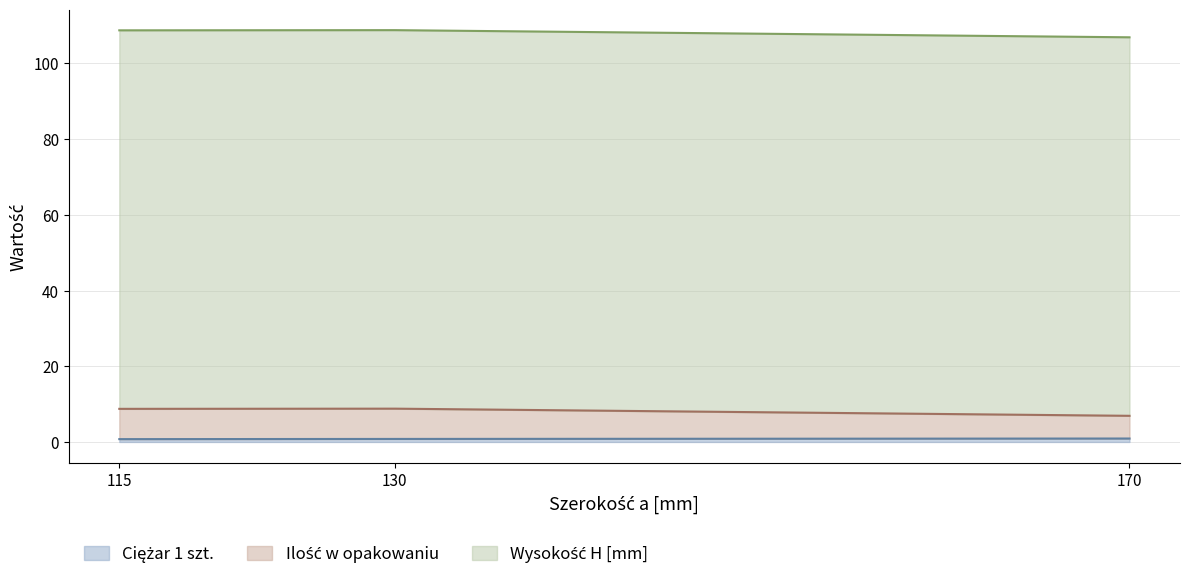

Between 115 and 130, which series saw the biggest shift?

Ilość w opakowaniu